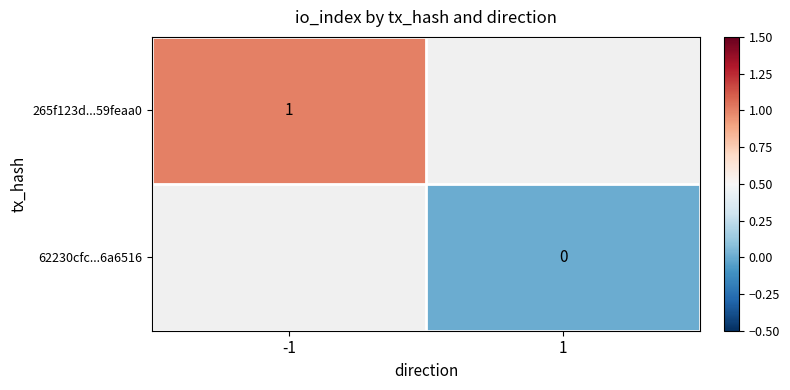

At how many categories does at least one series exceed 0?

1